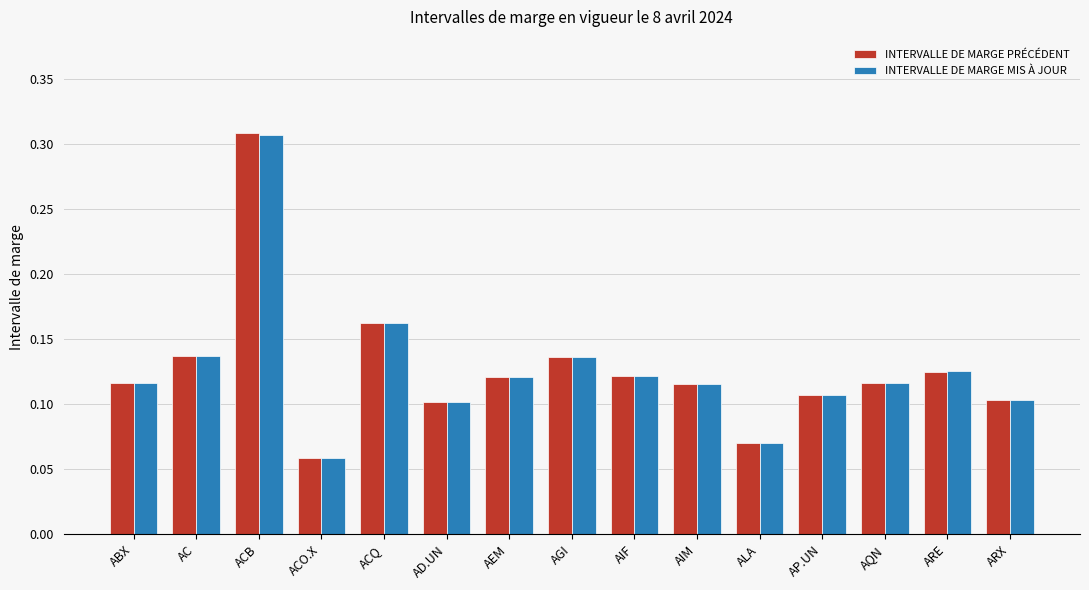

At which label does INTERVALLE DE MARGE MIS À JOUR reach its minimum?

ACO.X